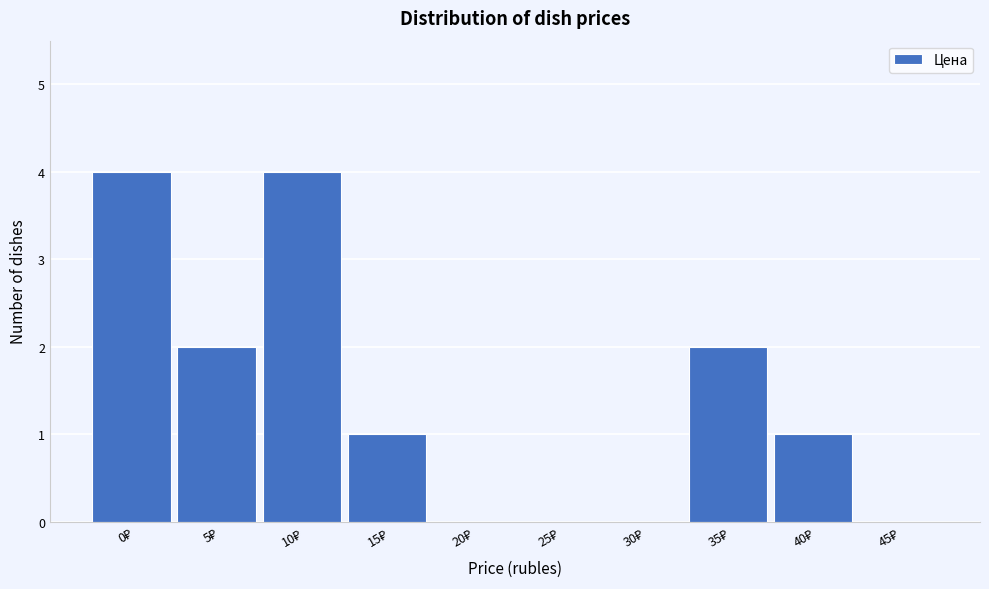

What is the maximum value shown in the chart?

4